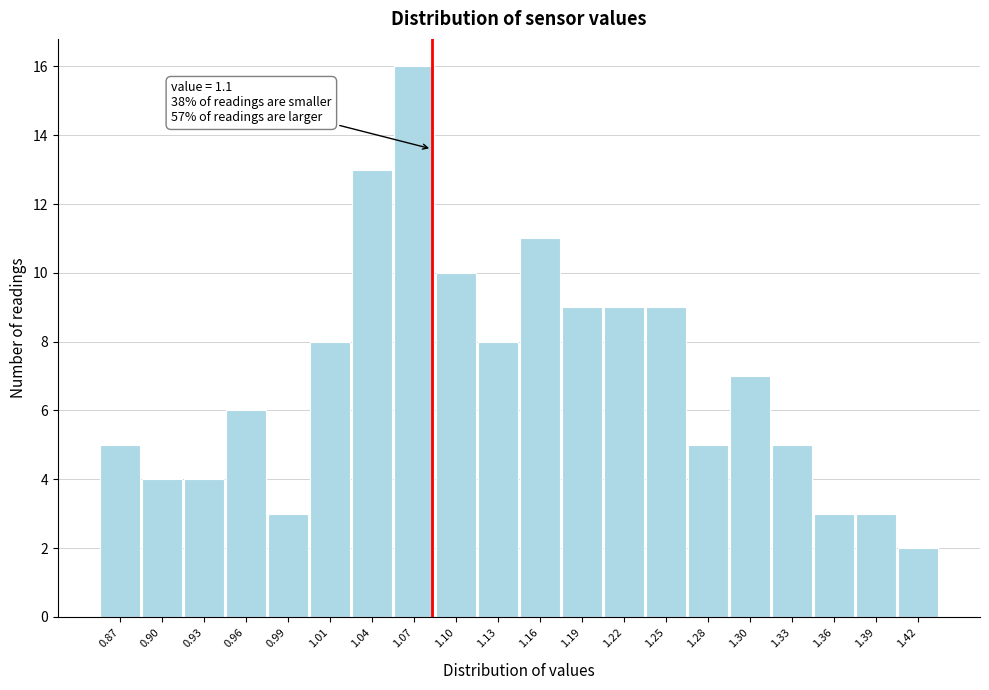

Reading left to right, list all the values displayed in this chart.

5	4	4	6	3	8	13	16	10	8	11	9	9	9	5	7	5	3	3	2